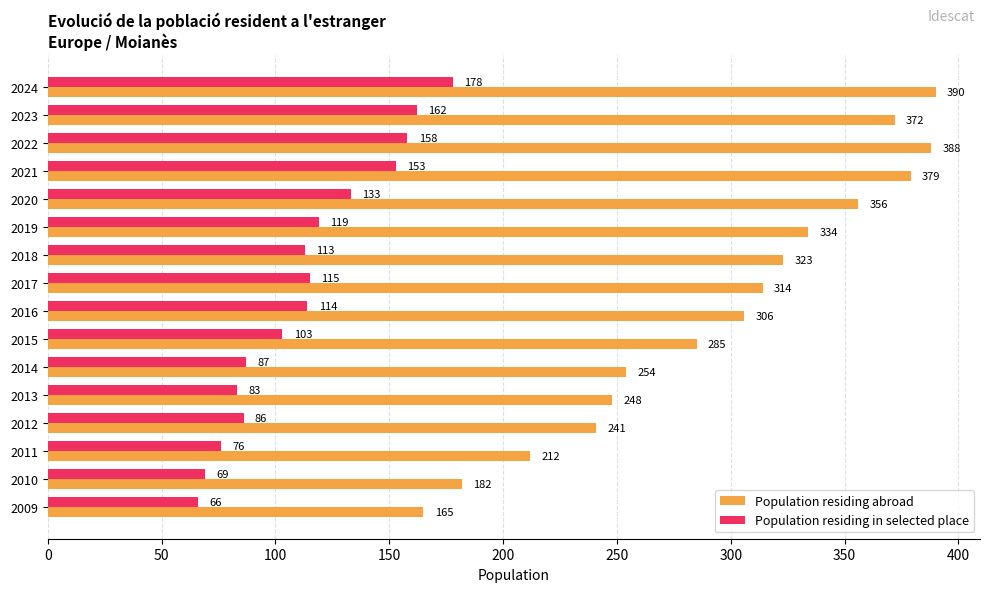

What is the difference between the second highest and minimum values in the Population residing abroad series?

223